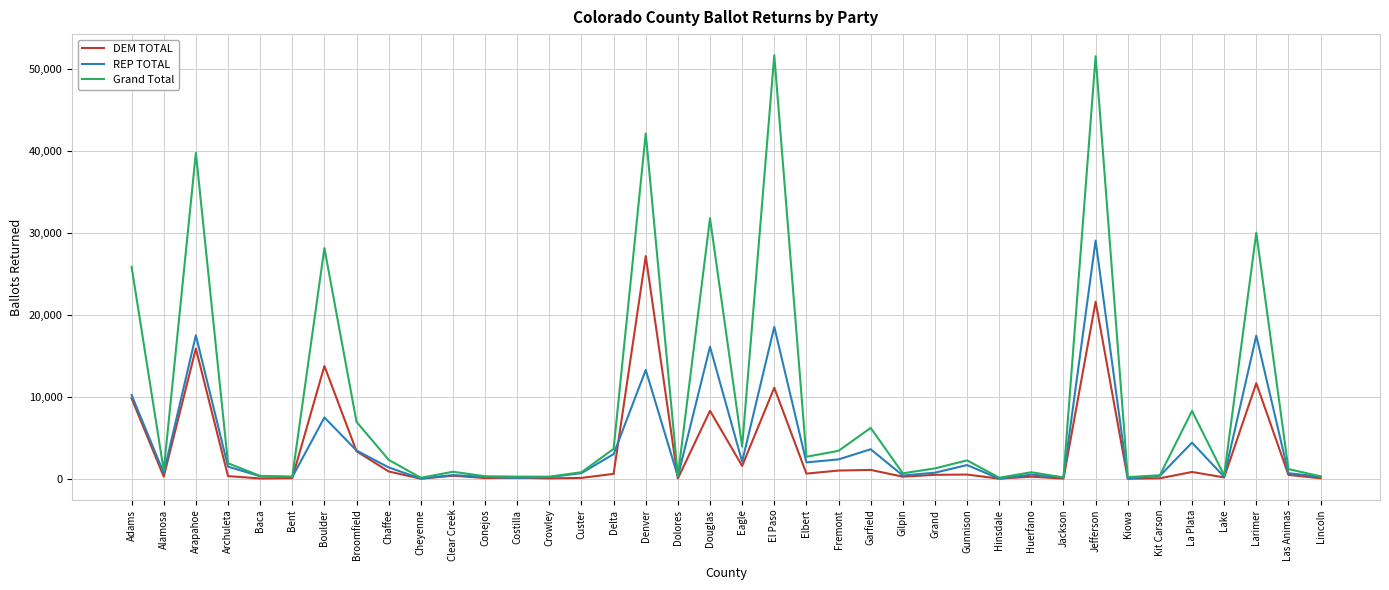

The DEM TOTAL series shows 0 at Kiowa. True or false?

True